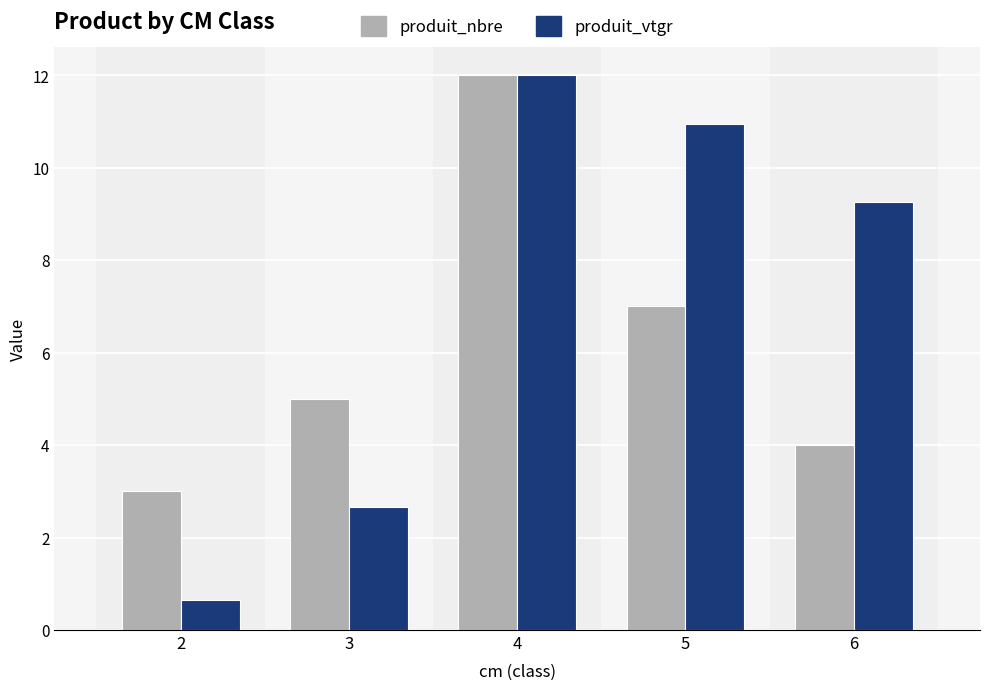

Which series has the largest total across all categories?

produit_vtgr